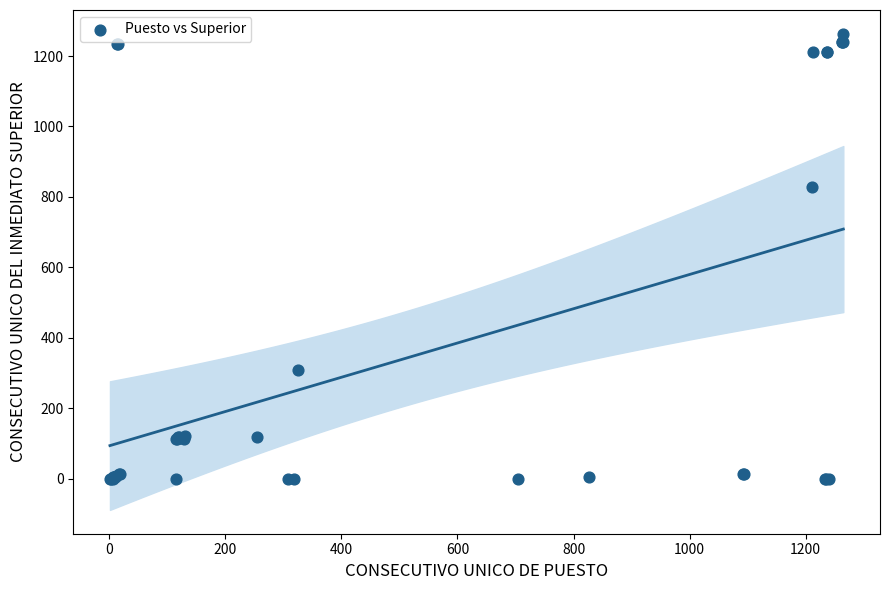

What Y value in the scatter plot is closest to 631?

827